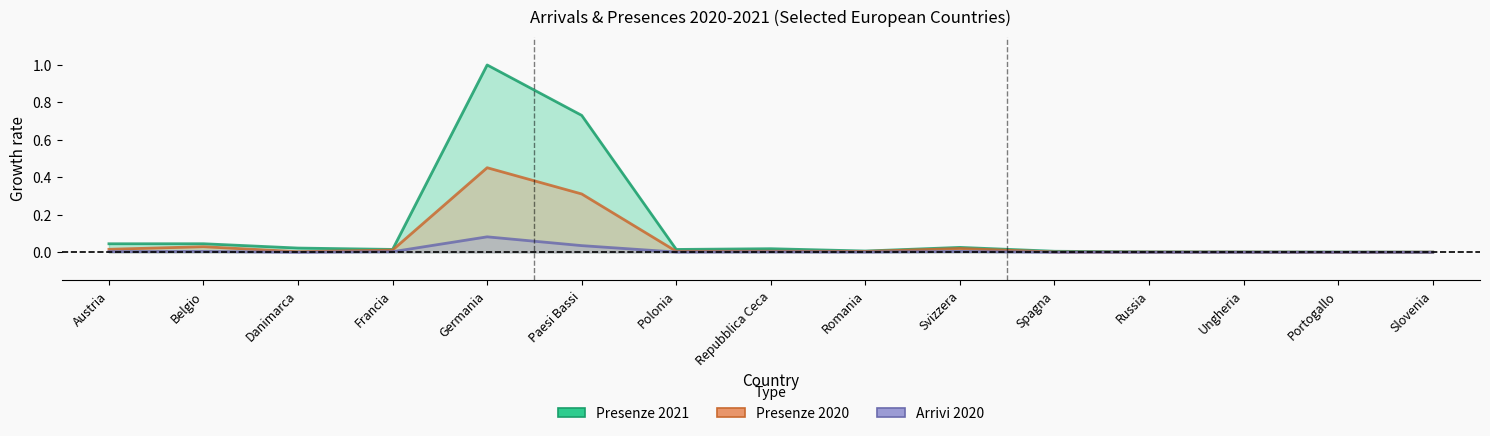

What is the difference between the maximum and minimum values in the Presenze 2021 series?

1.0